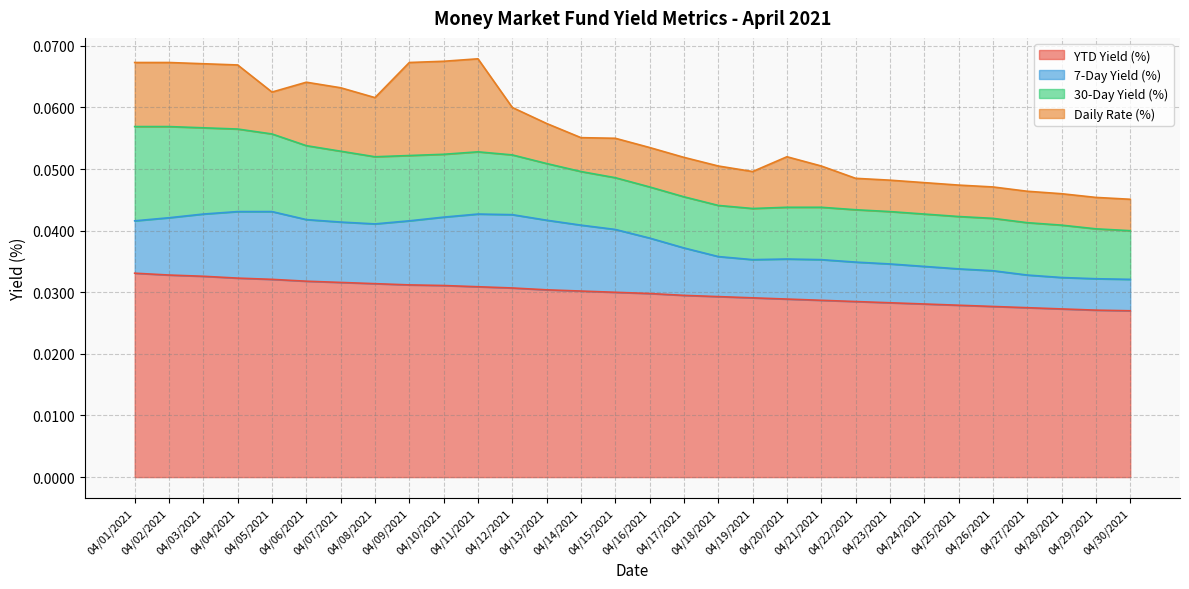

What are all the series names shown in the legend?

YTD Yield (%), 7-Day Yield (%), 30-Day Yield (%), Daily Rate (%)